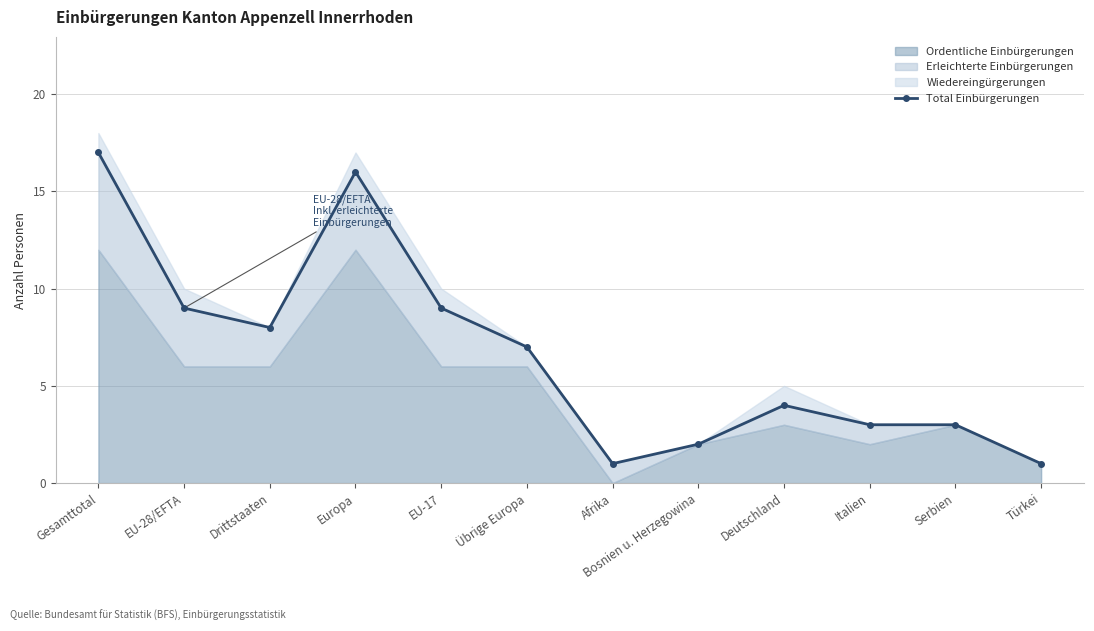

Reading right to left, list all the values displayed in this chart.

Türkei=1	Serbien=3	Italien=3	Deutschland=4	Bosnien u. Herzegowina=2	Afrika=1	Übrige Europa=7	EU-17=9	Europa=16	Drittstaaten=8	EU-28/EFTA=9	Gesamttotal=17